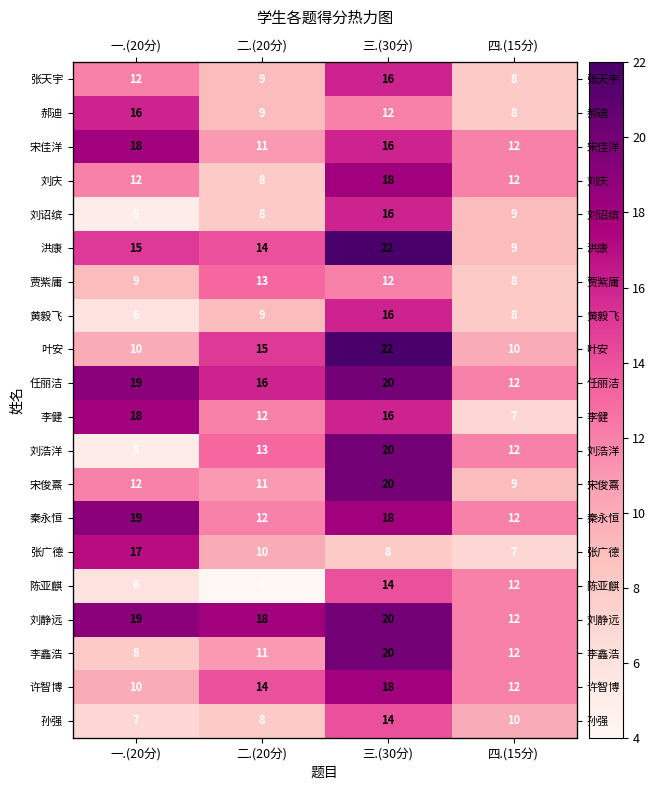

What is the maximum value shown in the chart?

22